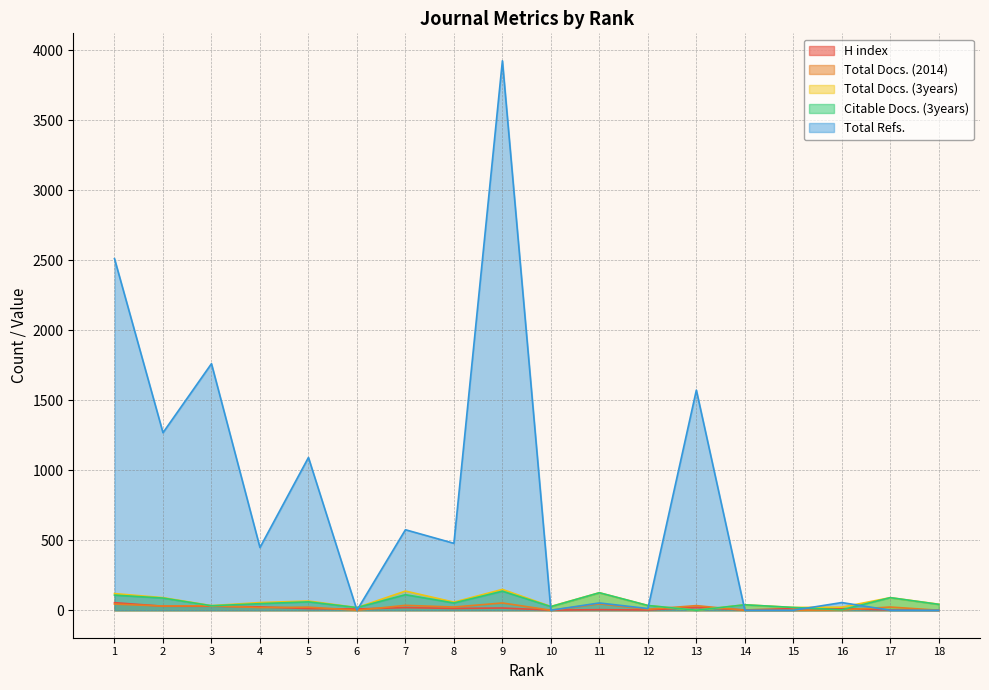

What is the sum of the Total Docs. (2014) values at 13 and 4?

52